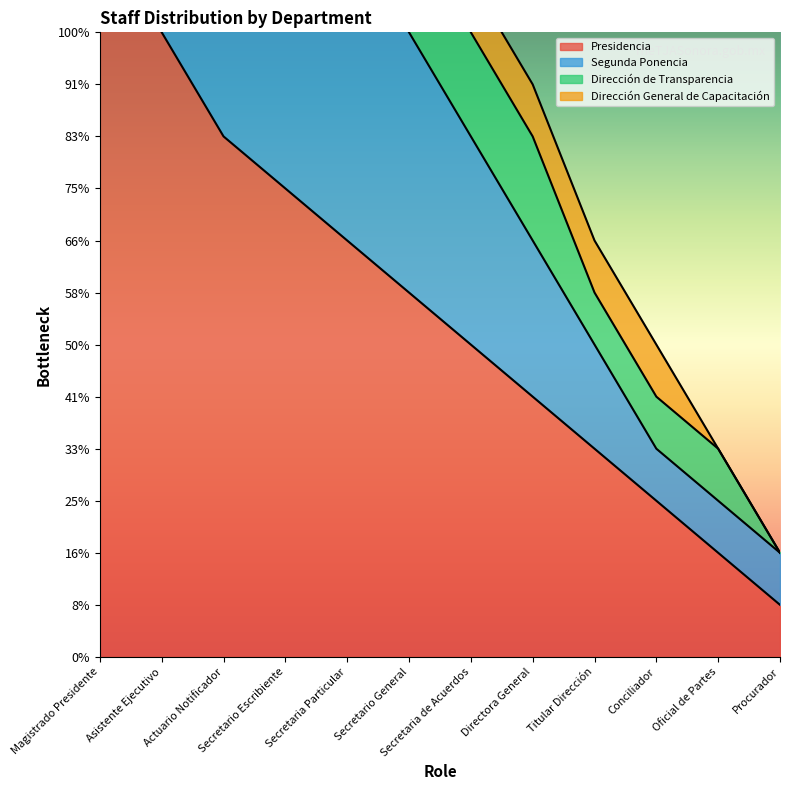

Reading left to right, list all the values displayed in this chart.

Presidencia: 14	12	10	9	8	7	6	5	4	3	2	1
Segunda Ponencia: 2	3	4	5	6	5	4	3	2	1	1	1
Dirección de Transparencia: 1	1	2	2	3	3	2	2	1	1	1	0
Dirección General de Capacitación: 1	1	1	2	2	2	1	1	1	1	0	0